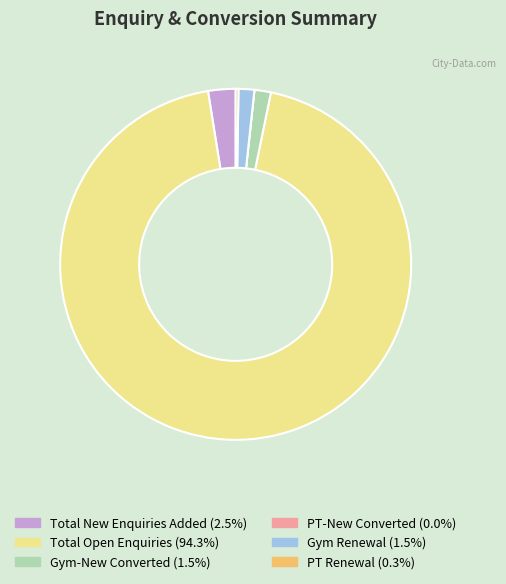

Which slice is the largest?

Total Open Enquiries